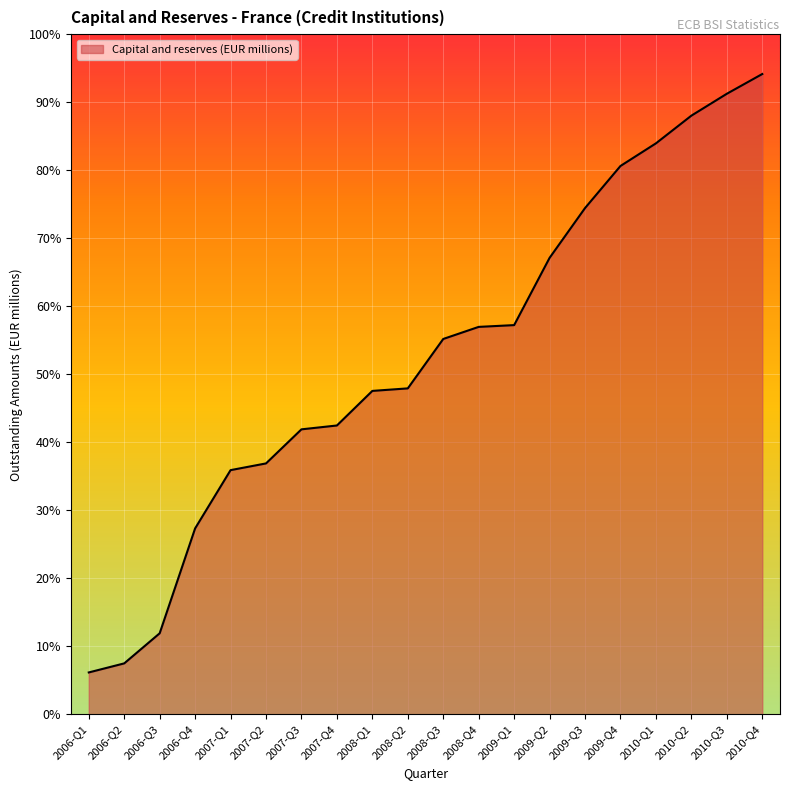

Is this an area chart (filled region under the line)?

Yes